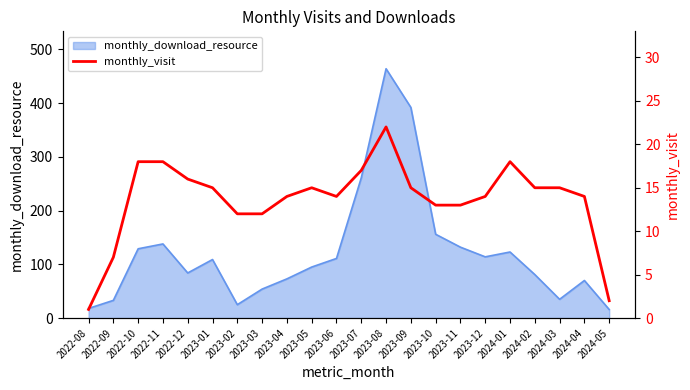

What is the highest value of the monthly_download_resource series?

464